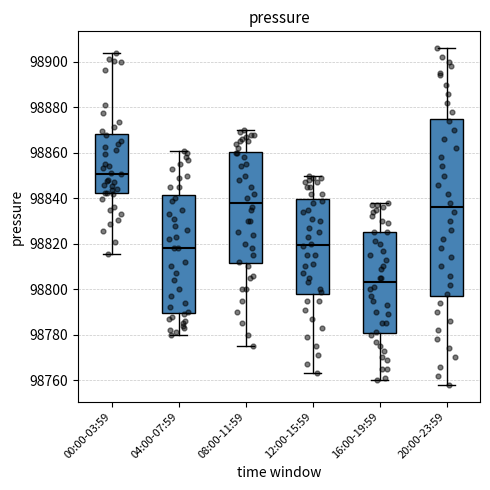

Where does the lower whisker of the box for 16:00-19:59 end on the y-axis? The values are not printed on the chart, so give them approximately, as read against the axis.

98760